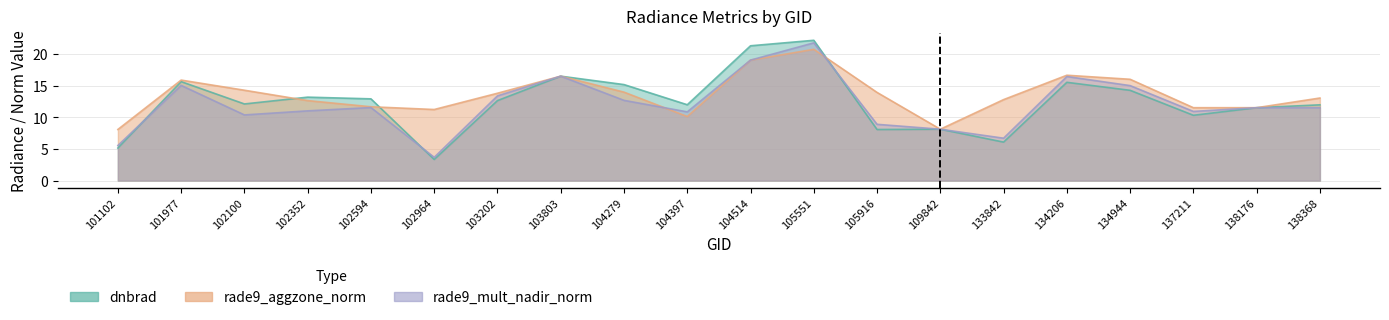

What is the difference between the second highest and minimum values in the rade9_aggzone_norm series?

11.0